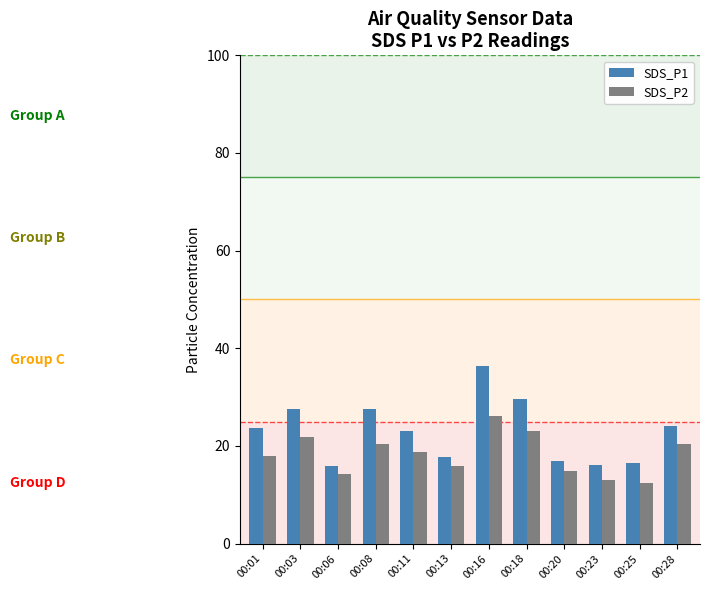

Which series has the largest range (max minus min)?

SDS_P1